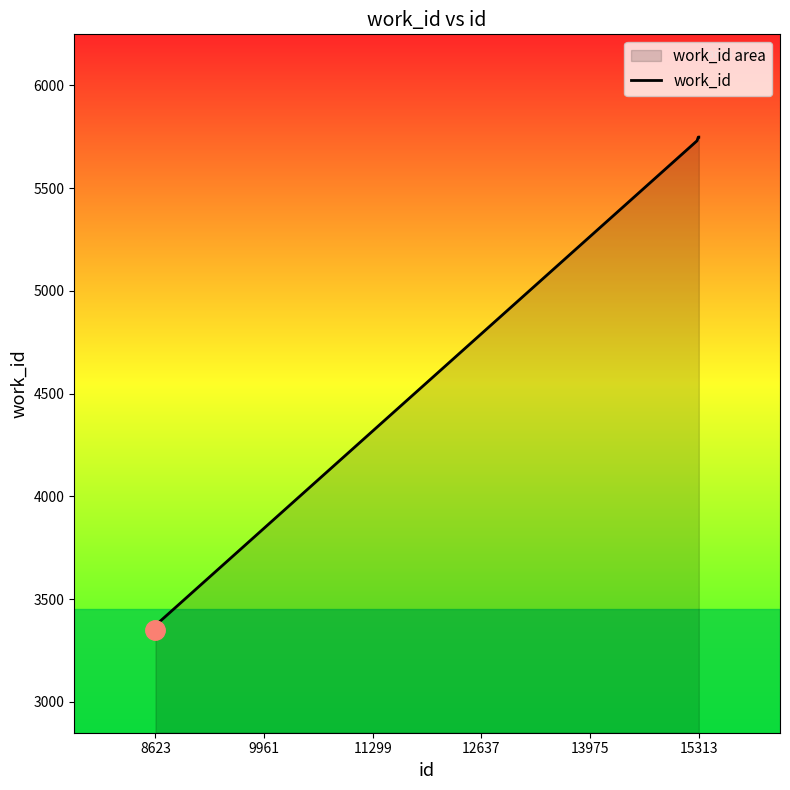

What is the difference between the maximum and minimum values?

2398